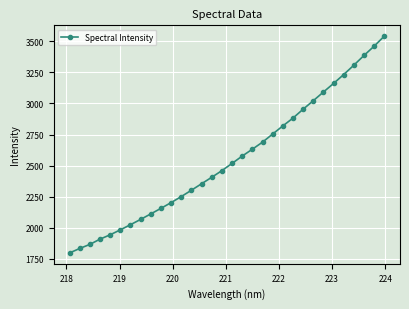

How many distinct data groups are displayed?

1